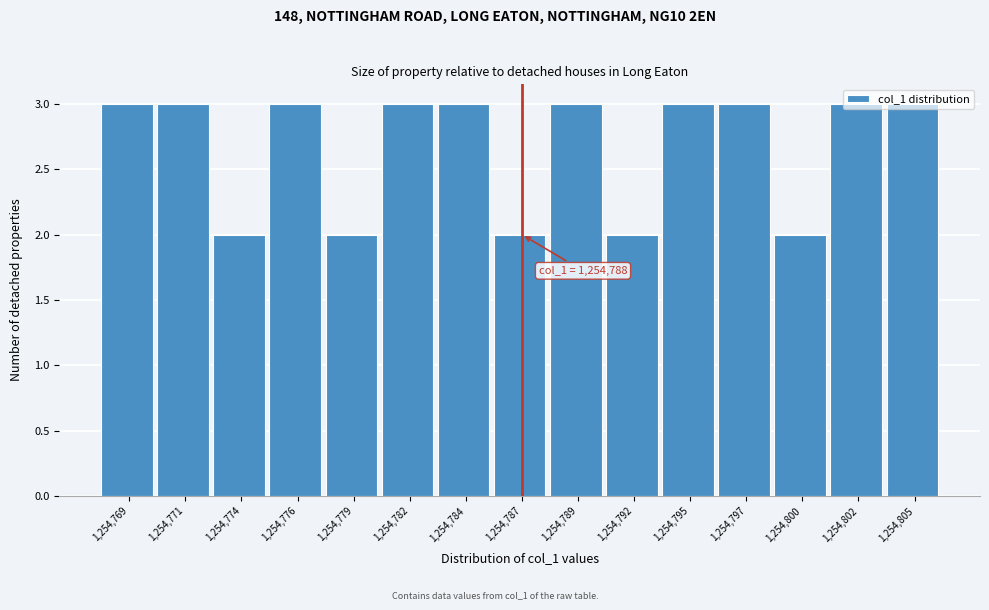

What is the greatest value displayed?

3